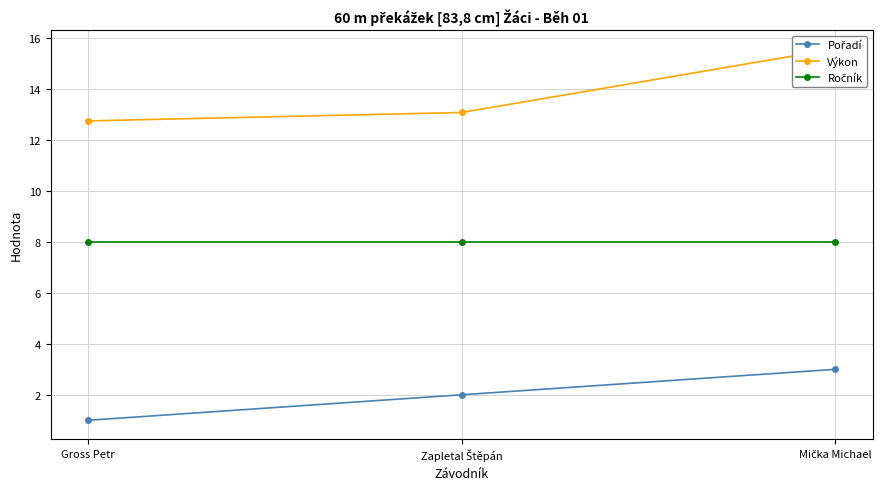

At how many categories does at least one series exceed 6?

3